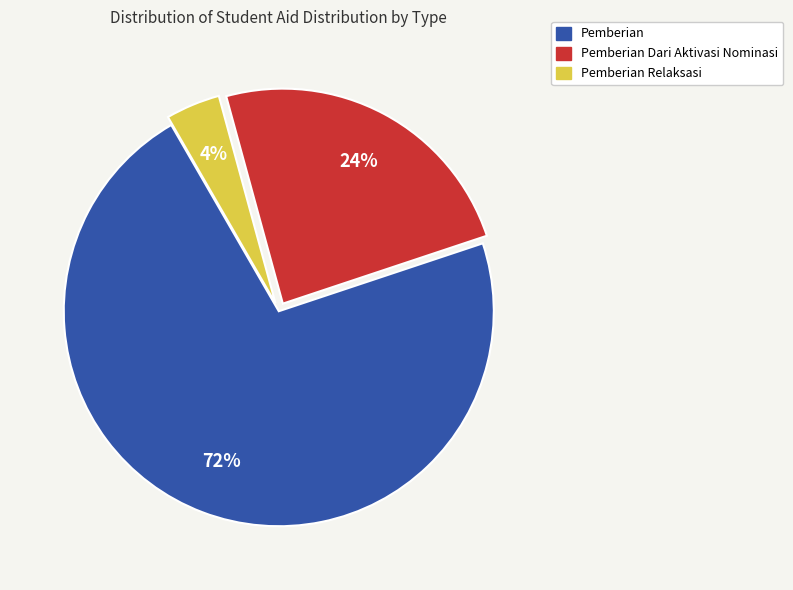

To the nearest percent, what is the difference between the largest and smallest slice percentages?

68%